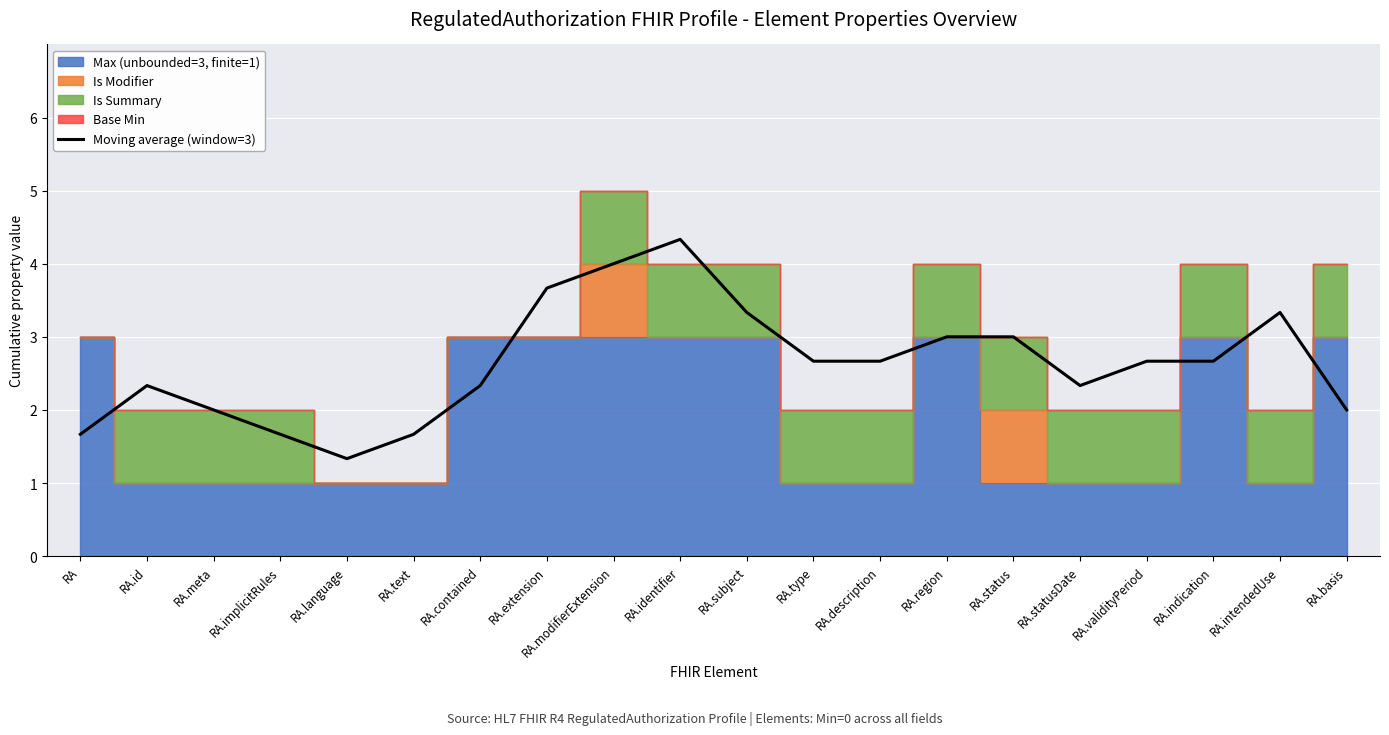

What is the label of the 5th point from the right?

RA.statusDate